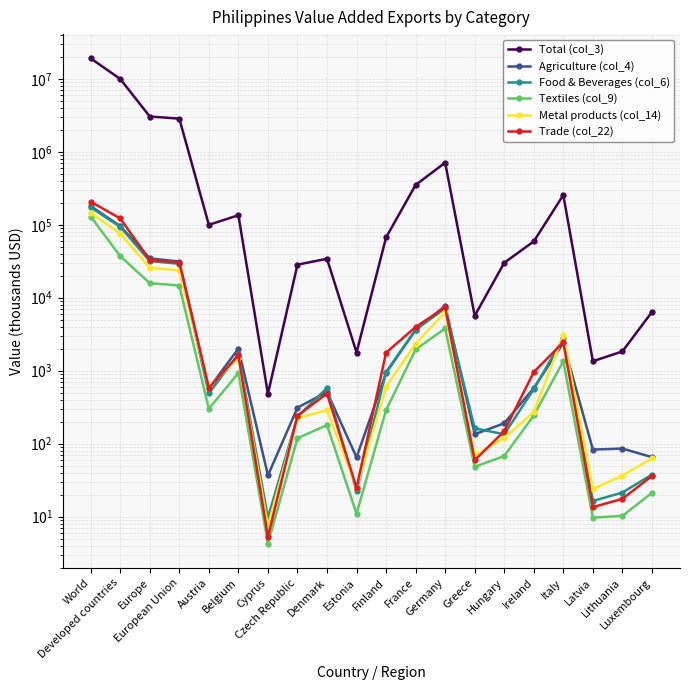

What is the label of the 16th point from the left?

Ireland